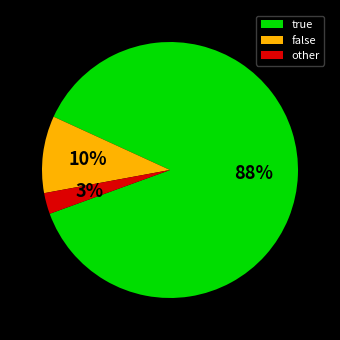

What is the majority slice?

true